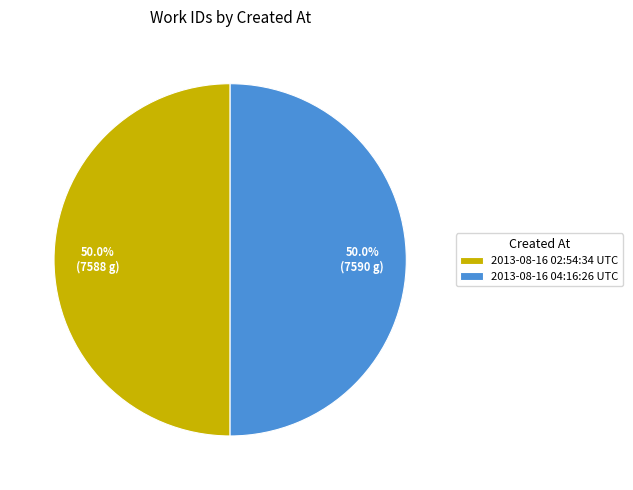

What is the ratio of the value at 2013-08-16 04:16:26 UTC to the value at 2013-08-16 02:54:34 UTC?

1.0